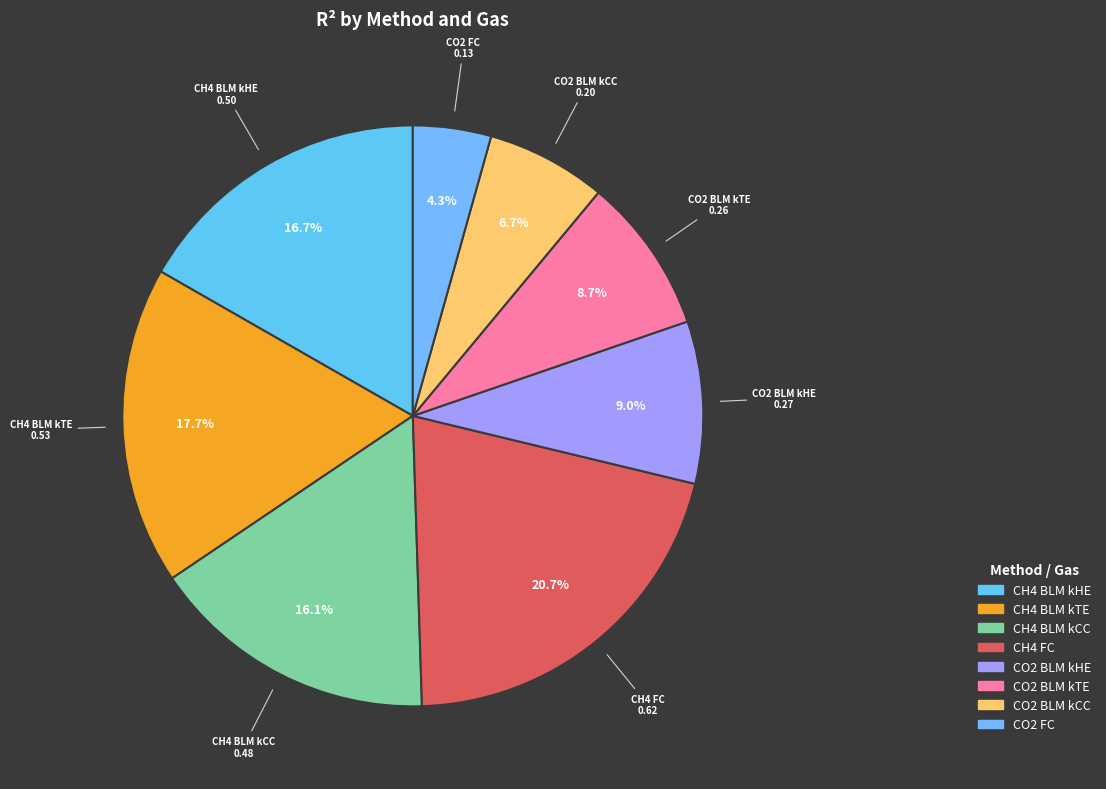

What portion of the pie excludes CO2 BLM kCC?

93.3%